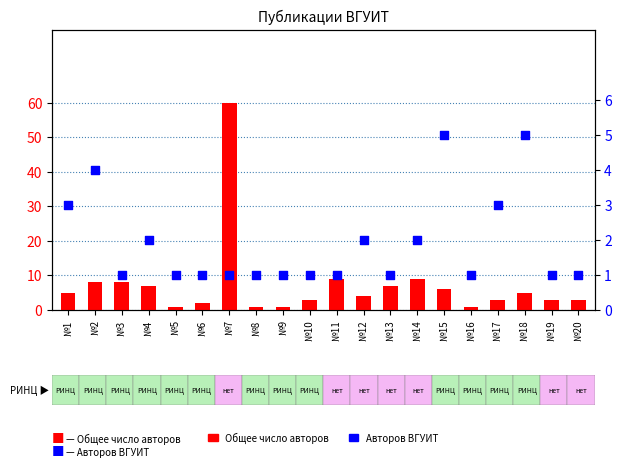

Which series reaches the maximum Y coordinate?

Общее число авторов